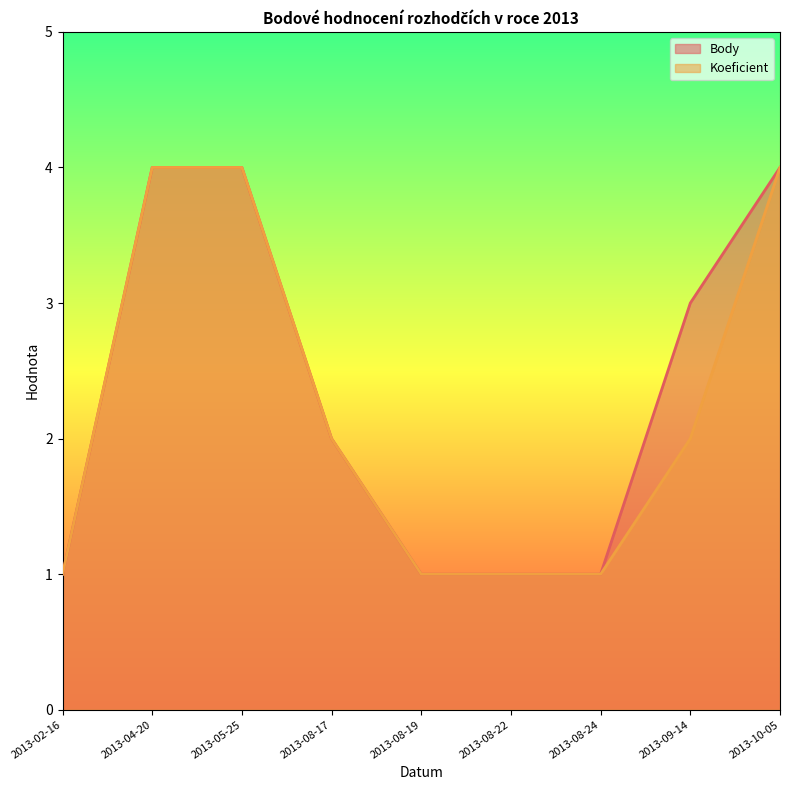

True or false: Koeficient and Body cross at least once.

False